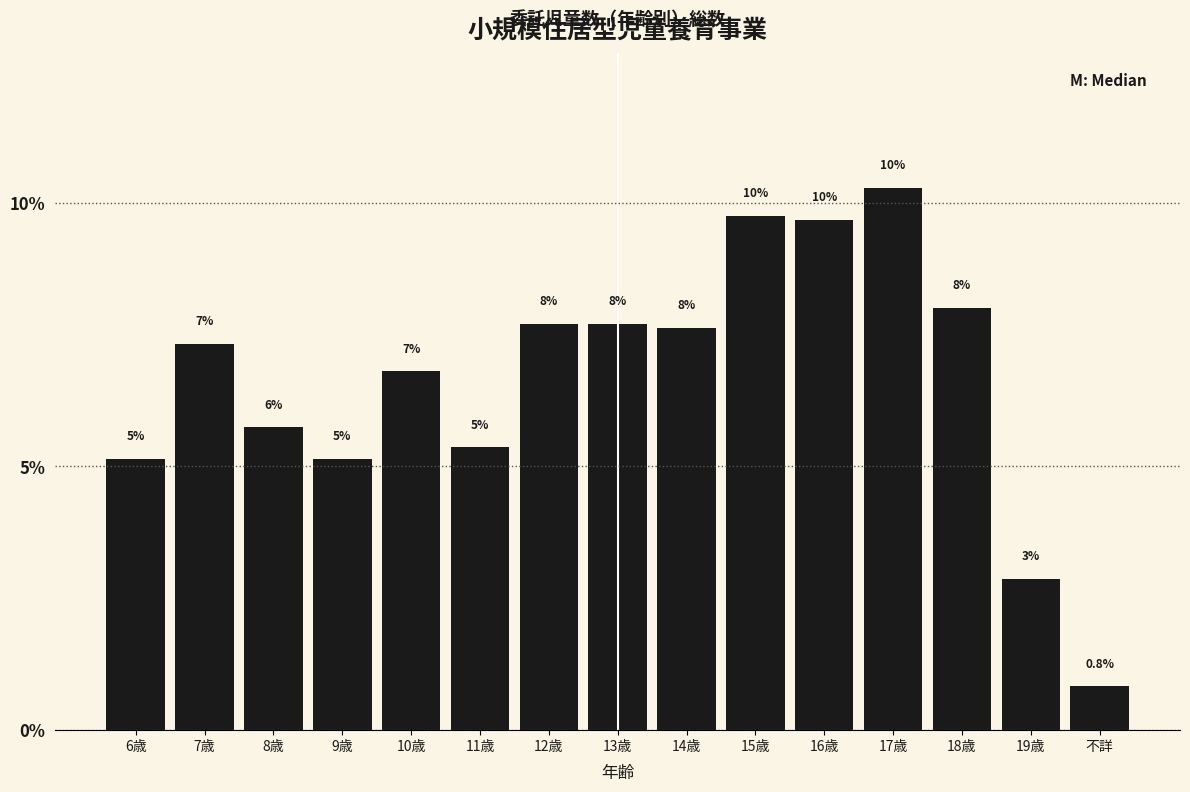

How many bars are there in total?

15